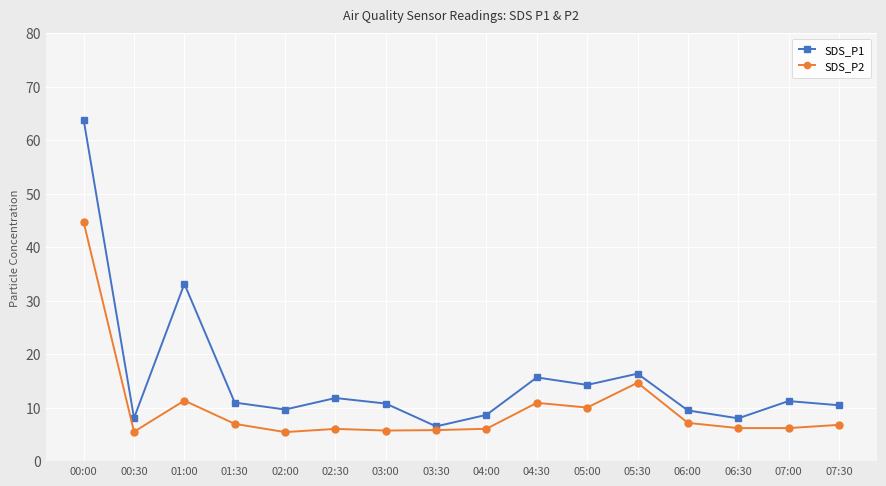

What is the sum of all SDS_P1 values?

248.7